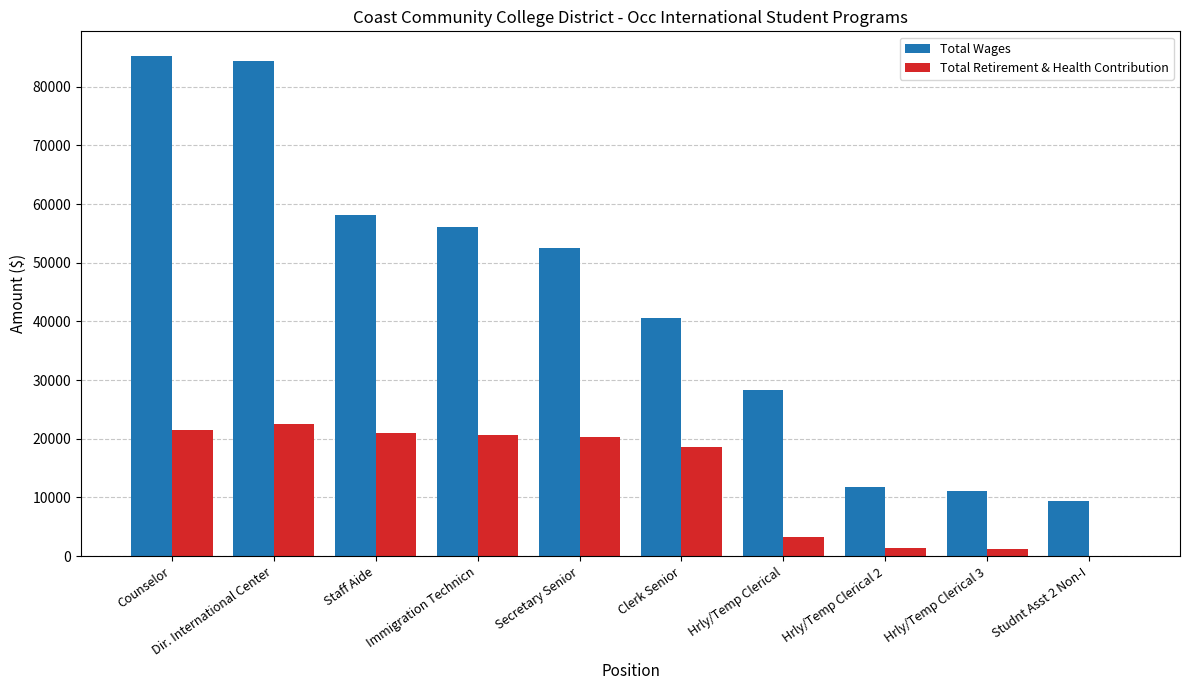

Is the value of Total Wages at Secretary Senior greater than the value of Total Retirement & Health Contribution at Secretary Senior?

Yes